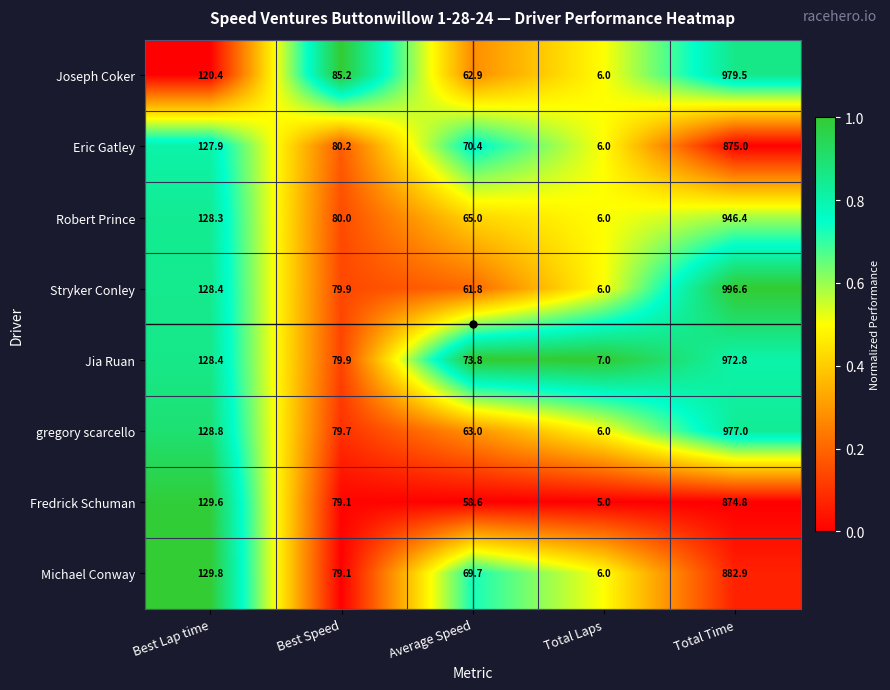

What is the lowest value of the Eric Gatley series?

6.0